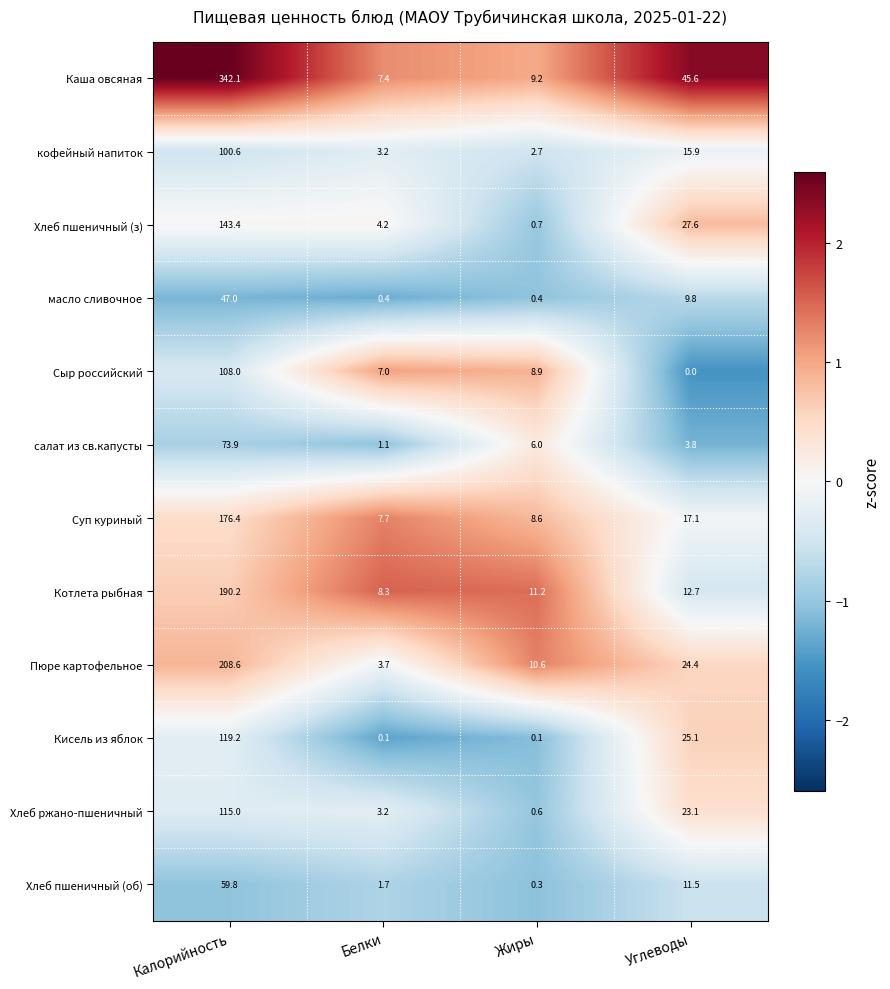

At Углеводы, list the series in order from smallest to largest.

Сыр российский, салат из св.капусты, масло сливочное, Хлеб пшеничный (об), Котлета рыбная, кофейный напиток, Суп куриный, Хлеб ржано-пшеничный, Пюре картофельное, Кисель из яблок, Хлеб пшеничный (з), Каша овсяная